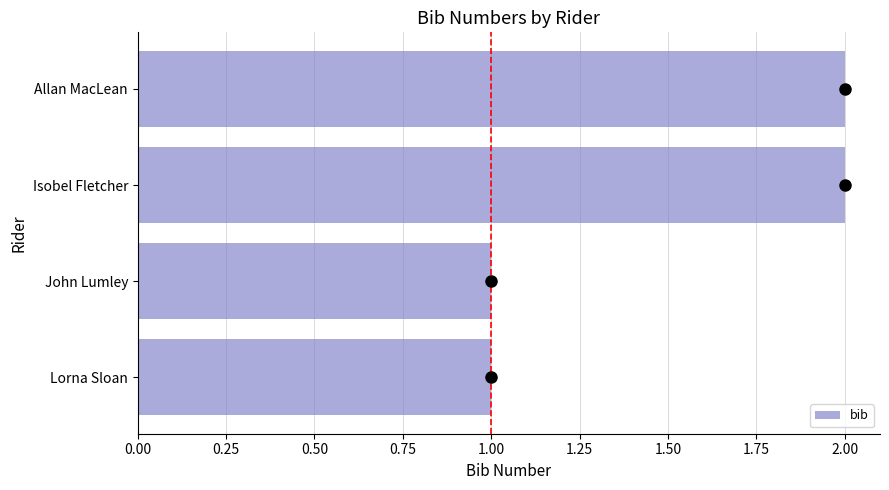

What is the sum of the values at Allan MacLean and Isobel Fletcher?

4